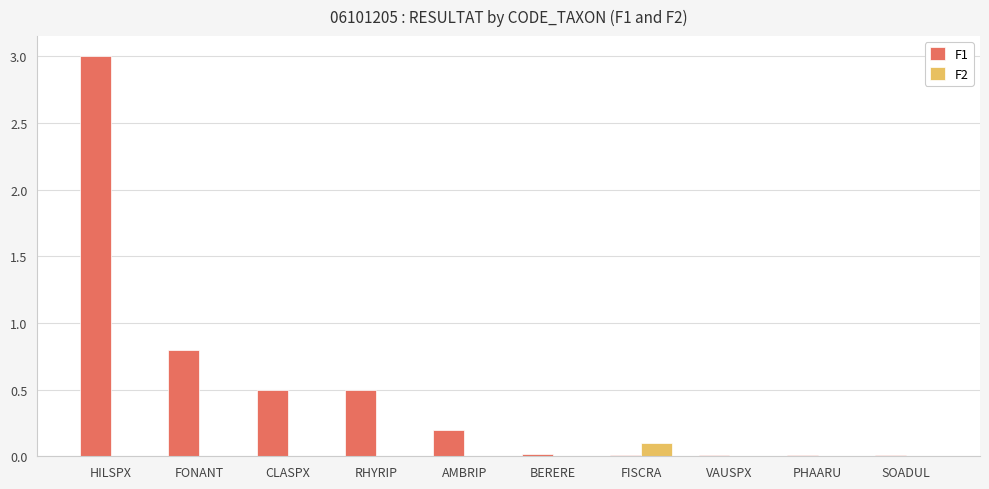

Which category has the highest value in the F2 series?

FISCRA